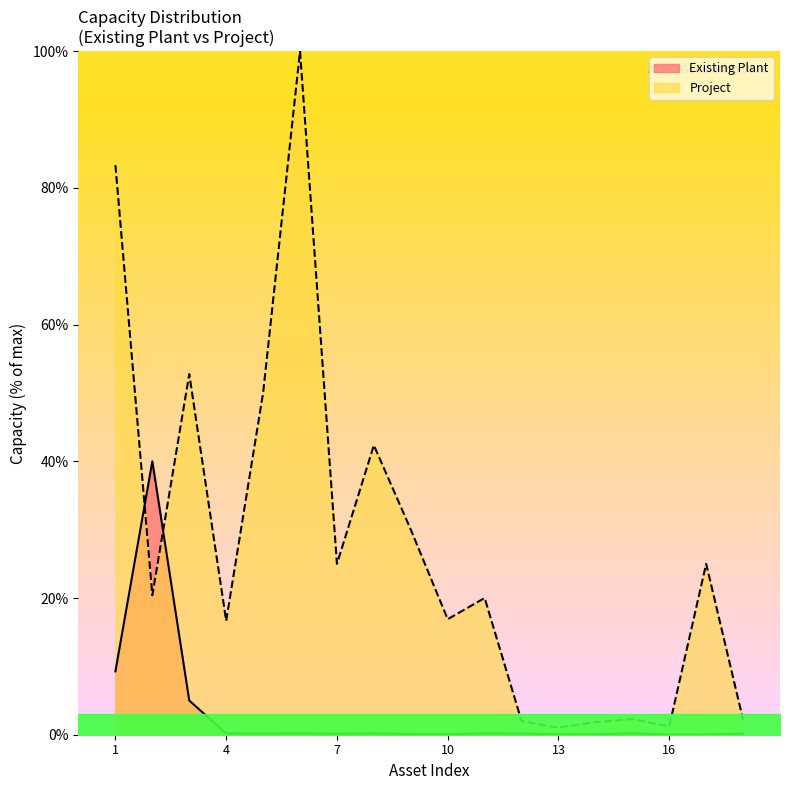

Reading left to right, transcribe all the data shown in this chart.

Existing Plant: 1=9.3	2=40.0	3=5.0	4=0.2	5=0.2	6=0.2	7=0.1	8=0.2	9=0.1	10=0.1	11=0.2	12=0.2	13=0.1	14=0.1	15=0.2	16=0.0	17=0.0	18=0.2
Project: 1=83.3	2=20.4	3=52.8	4=16.7	5=50.0	6=100.0	7=25.0	8=42.4	9=30.0	10=16.9	11=20.0	12=2.0	13=1.0	14=1.8	15=2.3	16=1.2	17=25.0	18=2.2